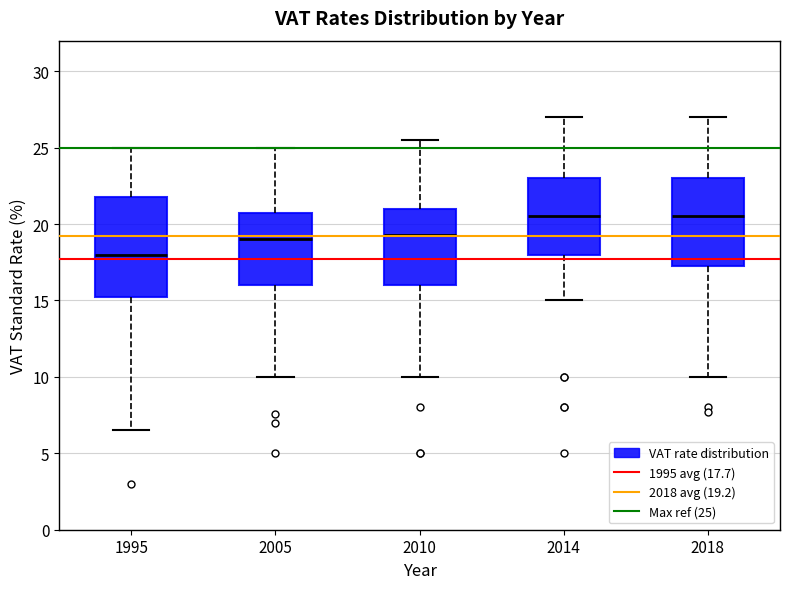

Where is the upper edge of the box at x = 2010 on the y-axis? The values are not printed on the chart, so give them approximately, as read against the axis.

21.0